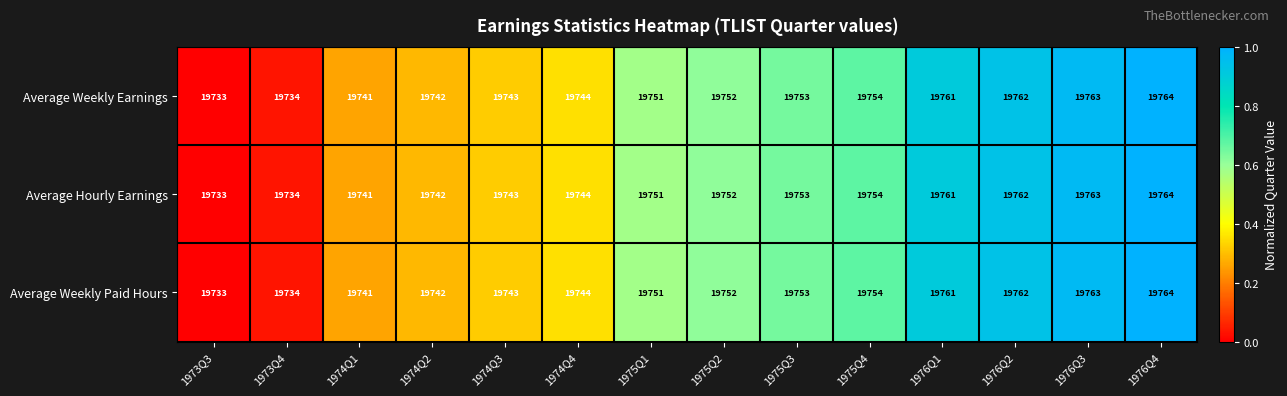

What is the minimum value for Average Hourly Earnings?

19733